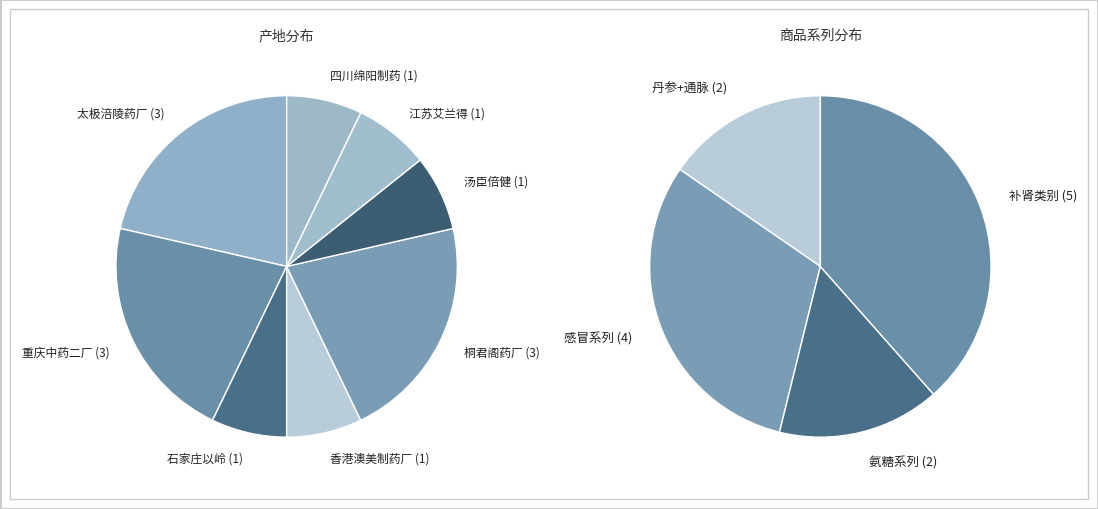

How many segments does this pie chart have?

8